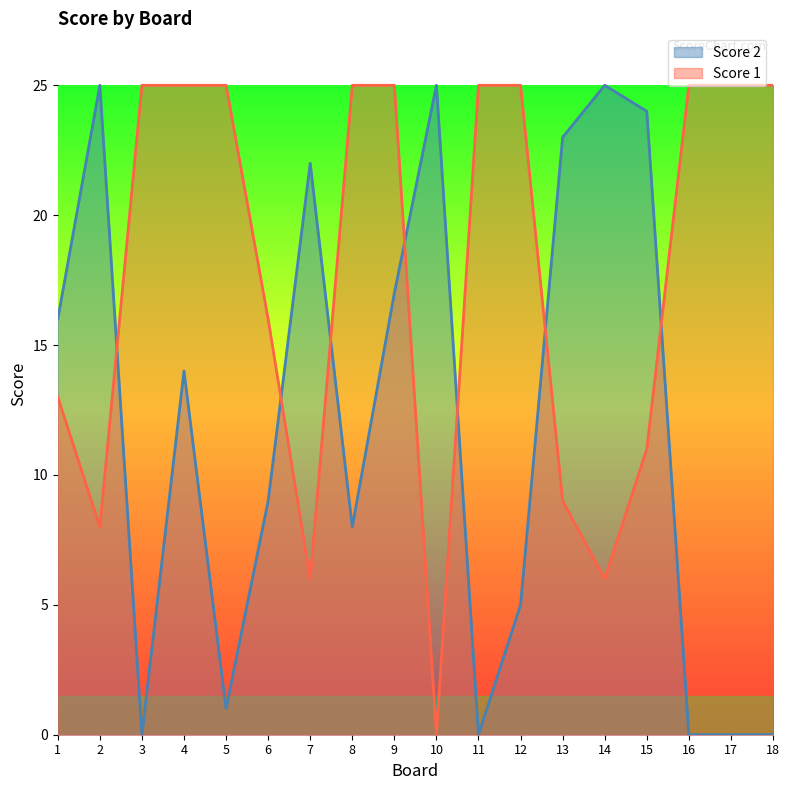

Reading left to right, list all the values displayed in this chart.

Score 2: 16	25	0	14	1	9	22	8	17	25	0	5	23	25	24	0	0	0
Score 1: 13	8	25	25	25	16	6	25	25	0	25	25	9	6	11	25	25	25